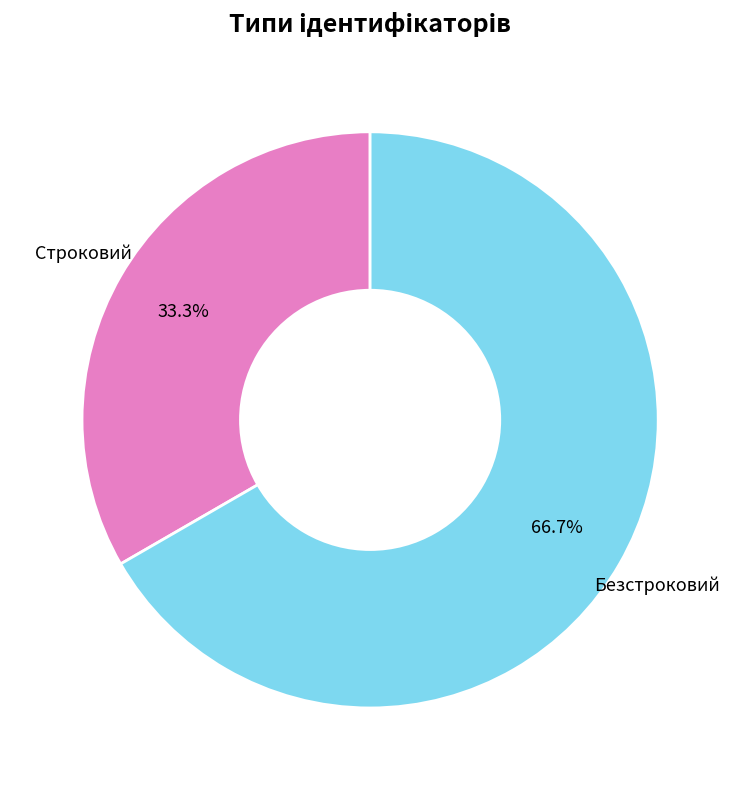

Count the number of slices in the pie.

2